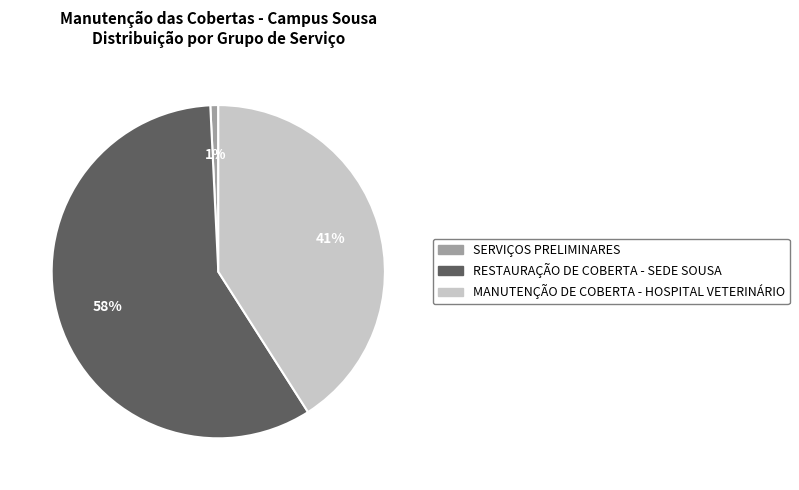

The RESTAURAÇÃO DE COBERTA - SEDE SOUSA slice represents 58% of the pie. True or false?

True